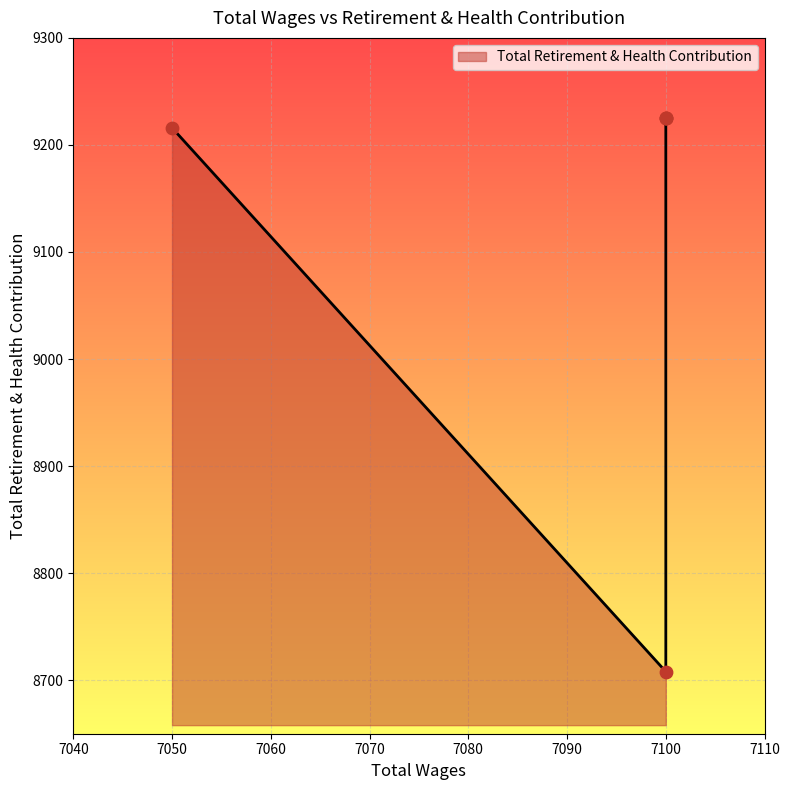

Between 7100.0 and 7100.0, which is larger?

7100.0